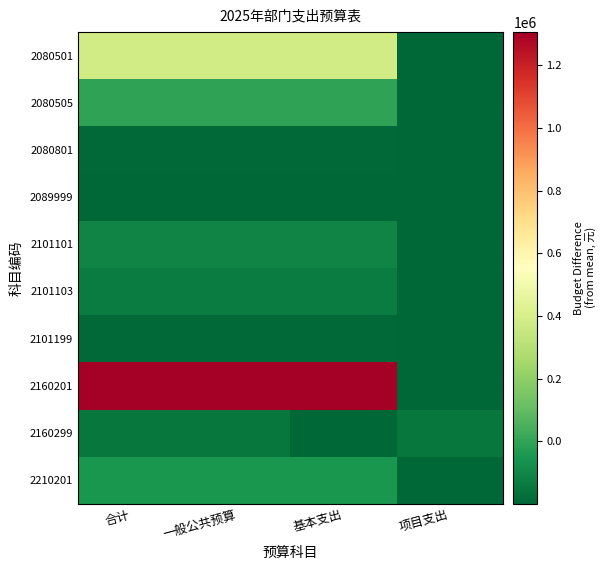

Between 一般公共预算 and 合计, which is larger?

一般公共预算